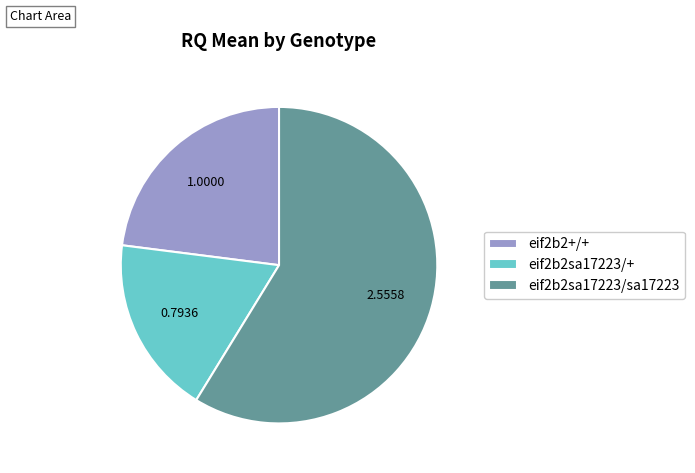

Count the number of slices in the pie.

3